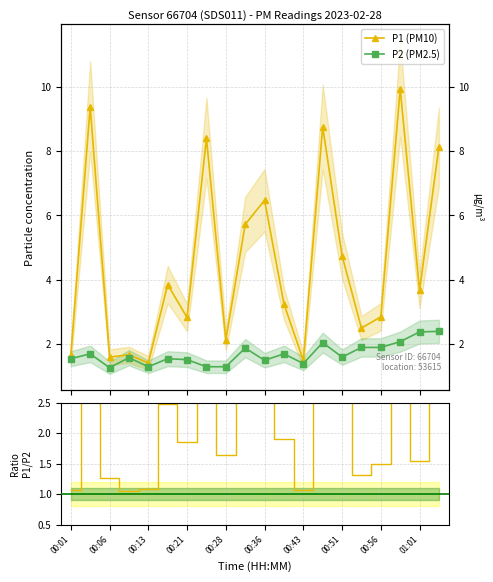

Where is the first local maximum for P2?

00:03